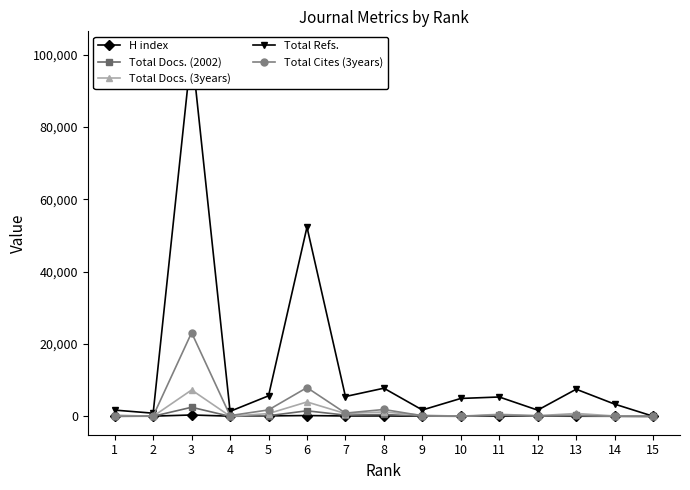

Reading right to left, what are all the values shown in this chart?

H index: 15=34	14=42	13=50	12=85	11=58	10=68	9=62	8=134	7=119	6=238	5=143	4=69	3=393	2=75	1=28
Total Docs. (2002): 15=12	14=57	13=284	12=85	11=303	10=21	9=94	8=529	7=351	6=1547	5=192	4=15	3=2529	2=38	1=106
Total Docs. (3years): 15=51	14=118	13=819	12=185	11=590	10=69	9=327	8=1237	7=788	6=3997	5=783	4=58	3=7307	2=29	1=348
Total Refs.: 15=47	14=3398	13=7515	12=1737	11=5368	10=4964	9=1776	8=7796	7=5498	6=52320	5=5684	4=1398	3=101377	2=890	1=1743
Total Cites (3years): 15=6	14=32	13=264	12=182	11=345	10=61	9=178	8=1917	7=910	6=7964	5=1797	4=216	3=23145	2=100	1=55